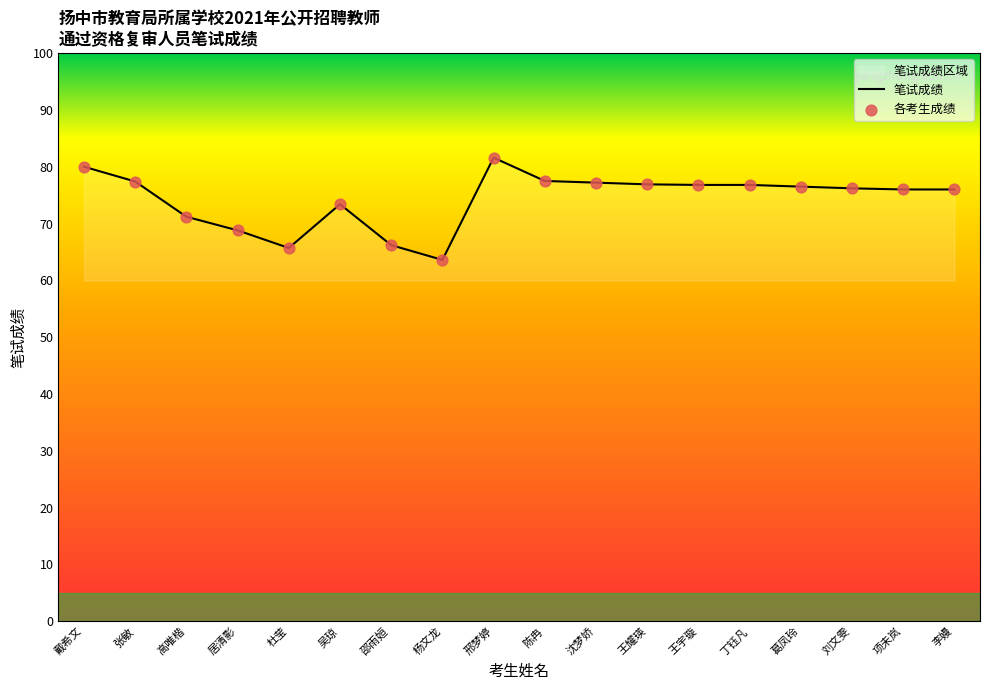

Between 杜莹 and 陈冉, which is larger?

陈冉